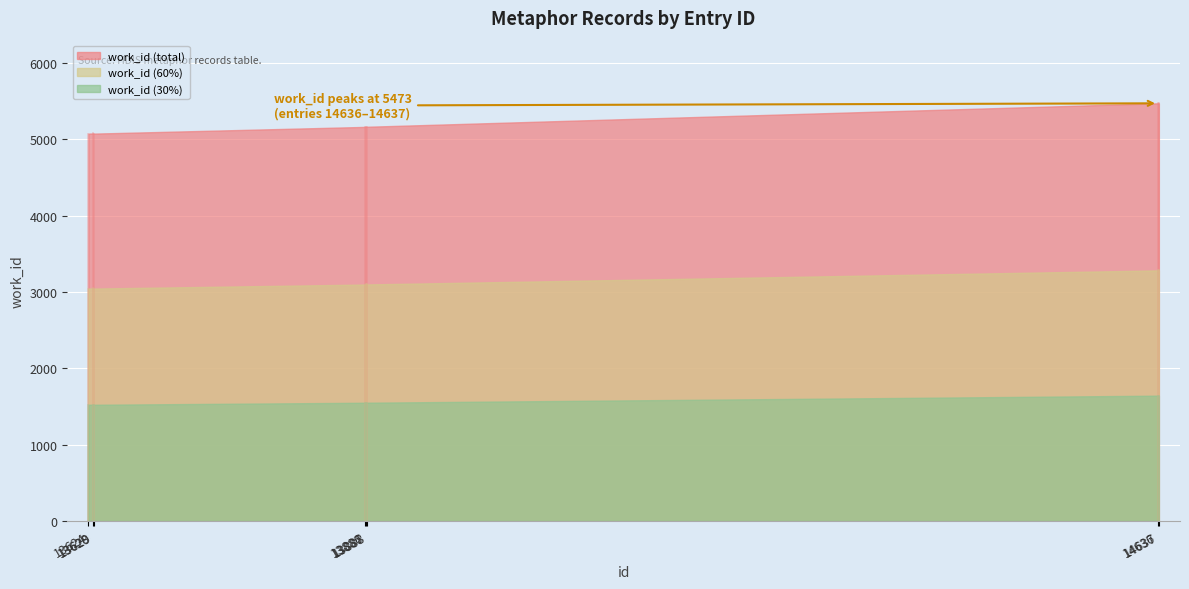

Between 13886 and 13887, which series saw the biggest shift?

work_id